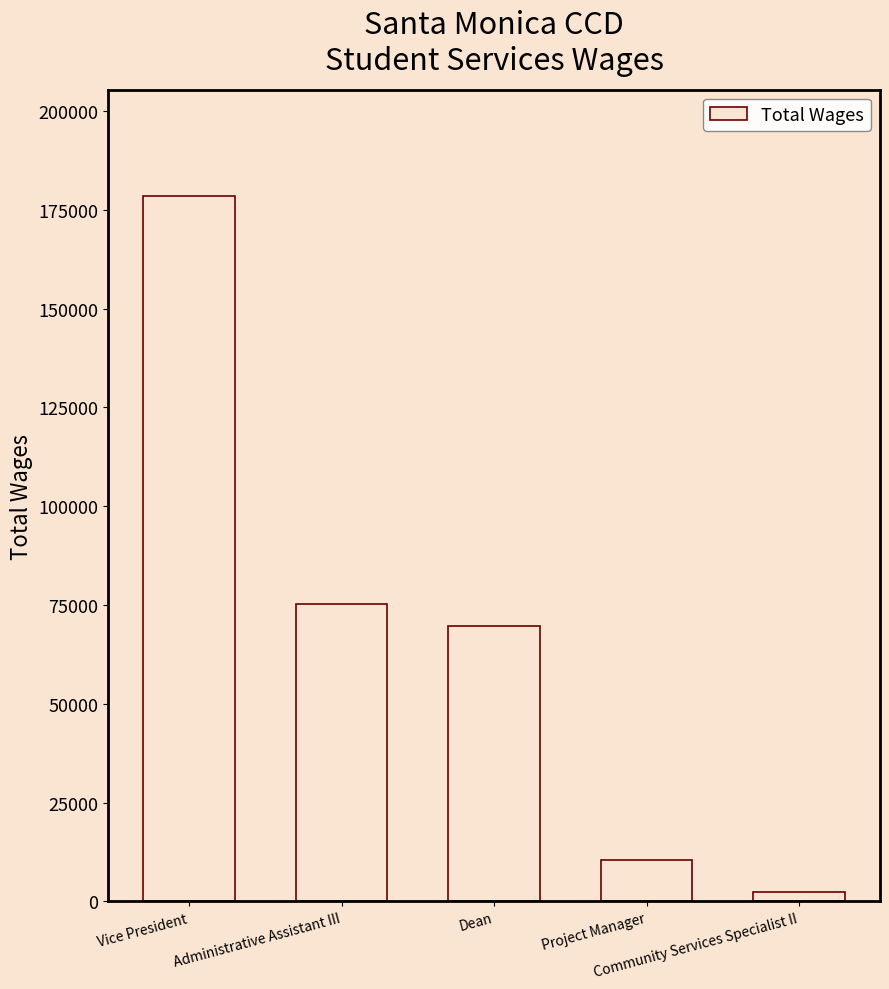

Which category has the highest value across all series?

Vice President